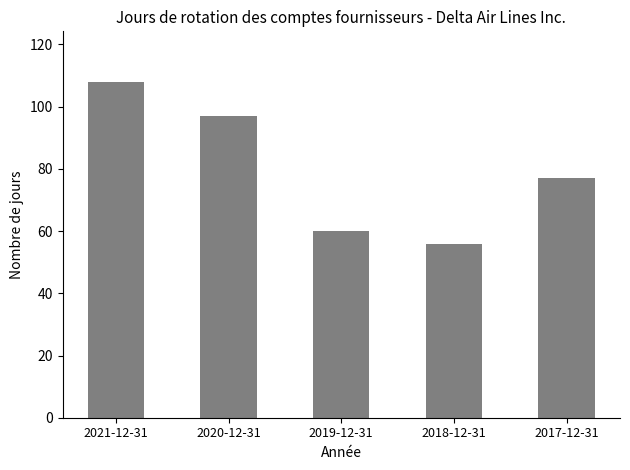

Reading left to right, list all the values displayed in this chart.

2021-12-31=108	2020-12-31=97	2019-12-31=60	2018-12-31=56	2017-12-31=77